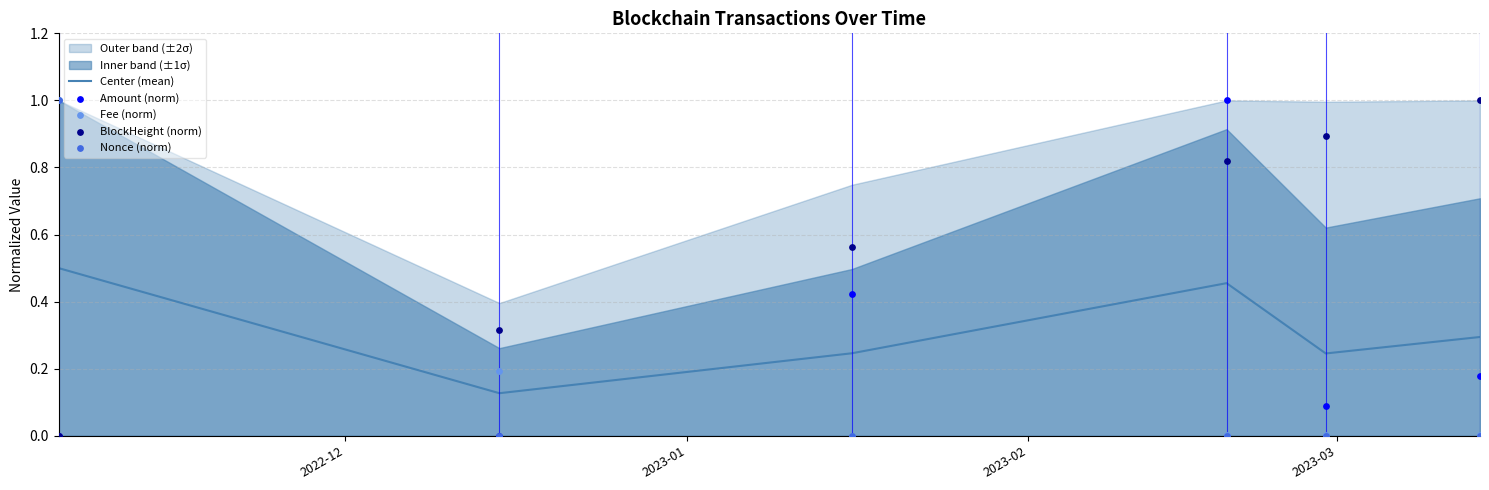

Which series has the widest spread of Y values?

Amount (norm)